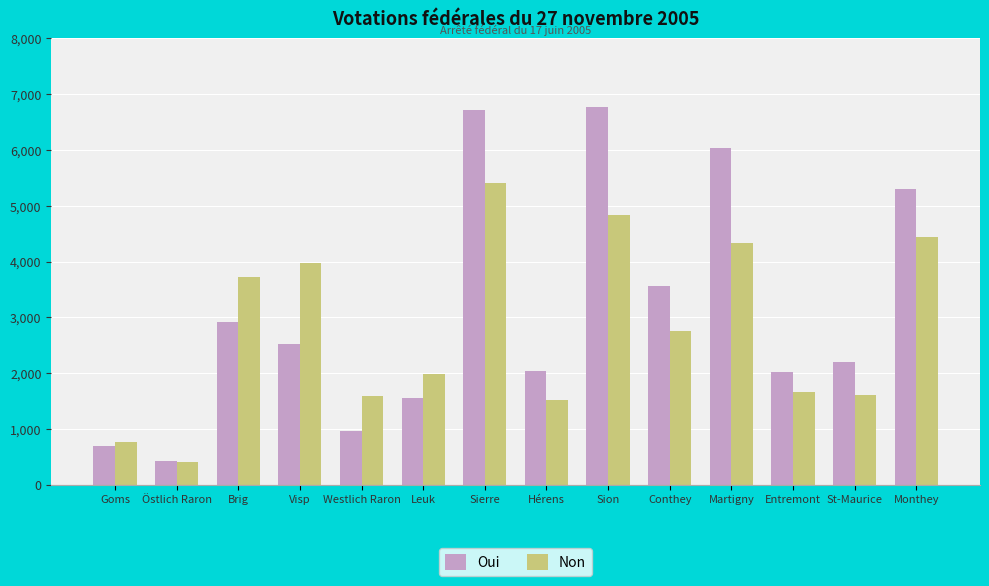

Where is Non nearest to the value 2908?

Conthey